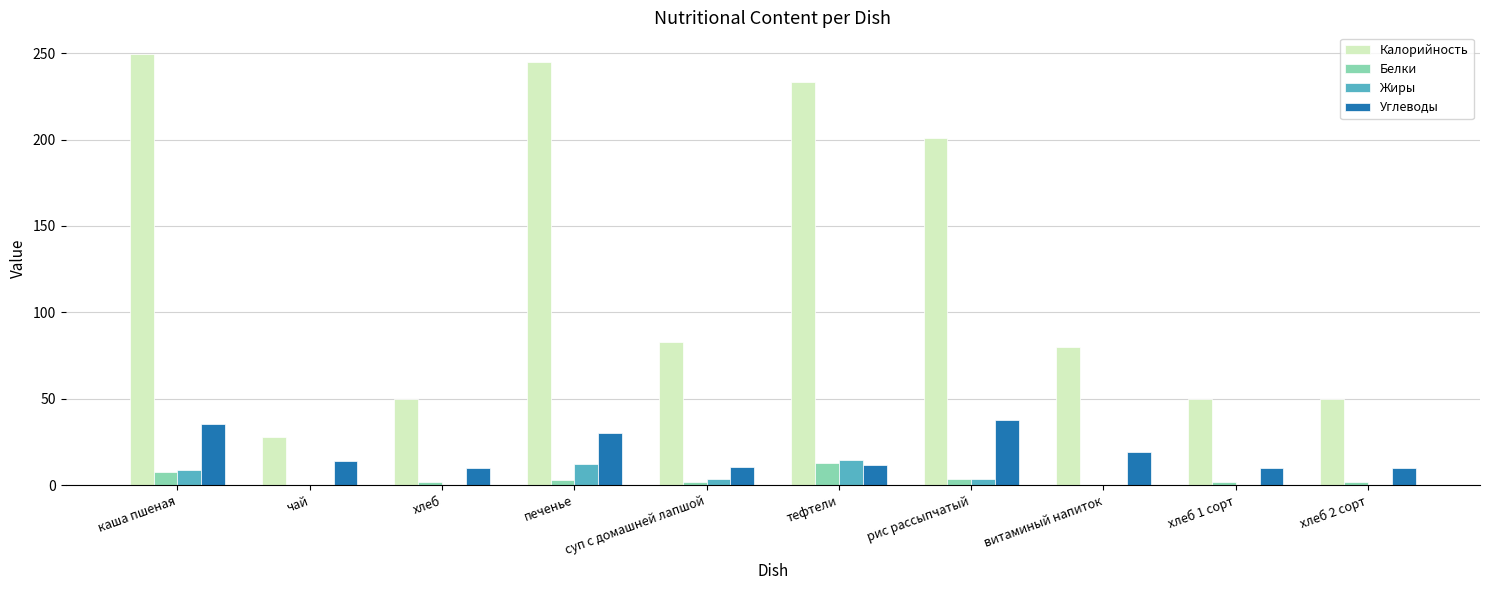

The value of Жиры at хлеб 1 сорт is 0.4. True or false?

True